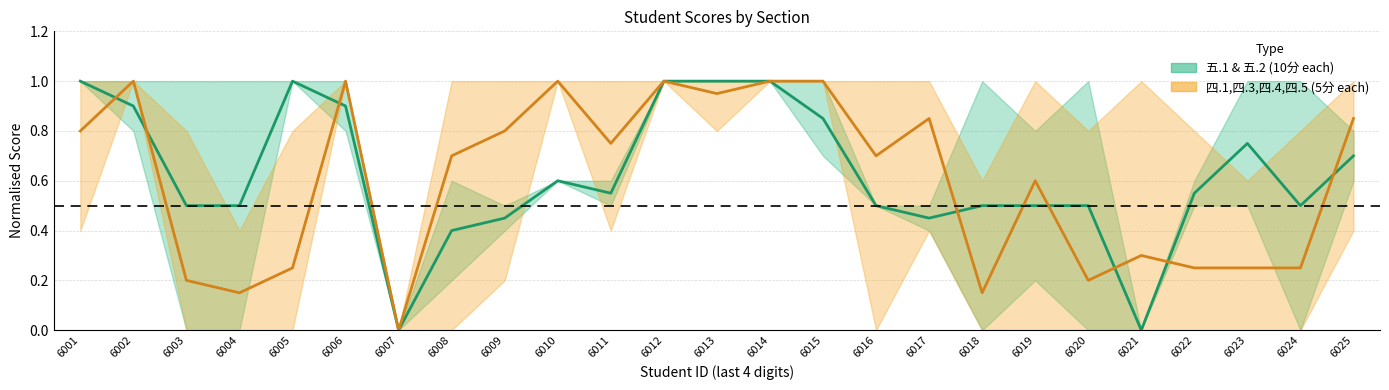

Reading right to left, extract all data points from this chart.

五 mean: 0.7	0.5	0.8	0.6	0.0	0.5	0.5	0.5	0.5	0.5	0.8	1.0	1.0	1.0	0.6	0.6	0.5	0.4	0.0	0.9	1.0	0.5	0.5	0.9	1.0
四 mean: 0.8	0.2	0.2	0.2	0.3	0.2	0.6	0.1	0.8	0.7	1.0	1.0	0.9	1.0	0.8	1.0	0.8	0.7	0.0	1.0	0.2	0.2	0.2	1.0	0.8